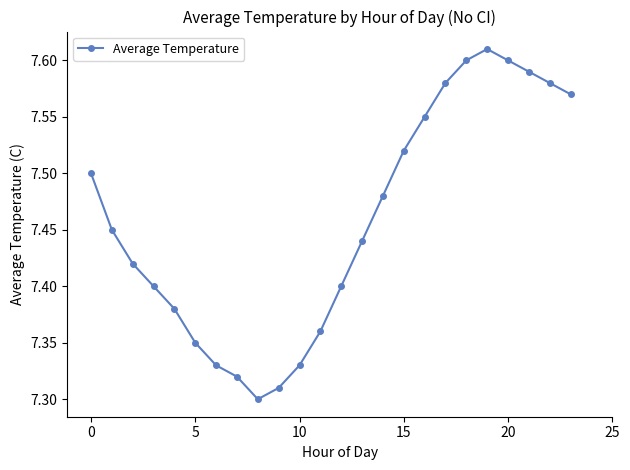

What is the difference between the maximum and minimum values?

0.3